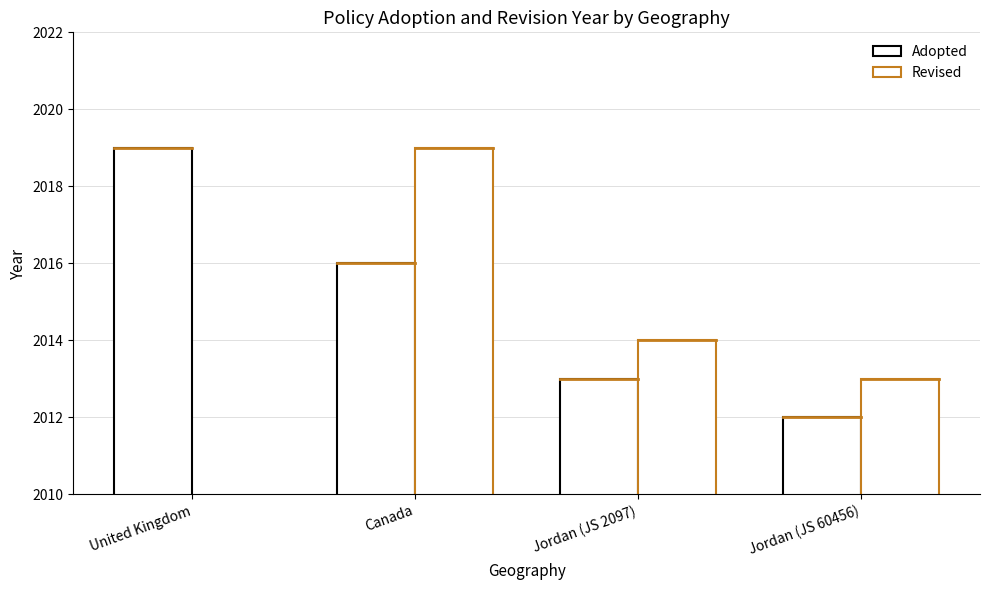

Which series has the largest total across all categories?

Adopted